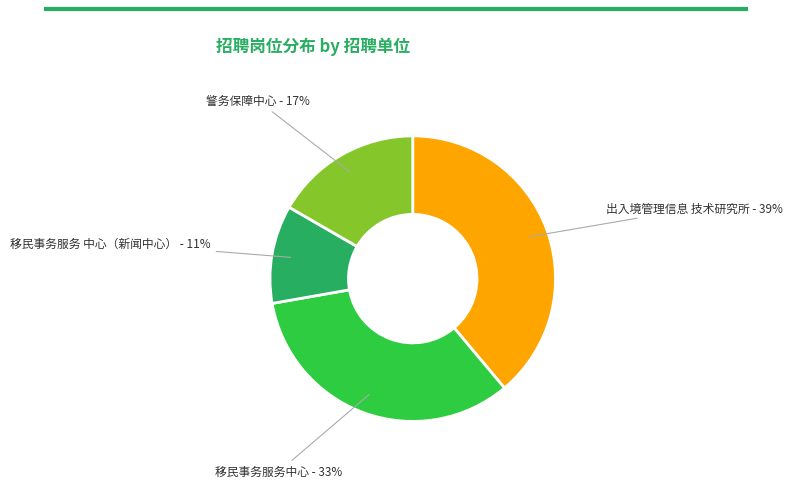

To the nearest percent, what is the average slice percentage?

25%